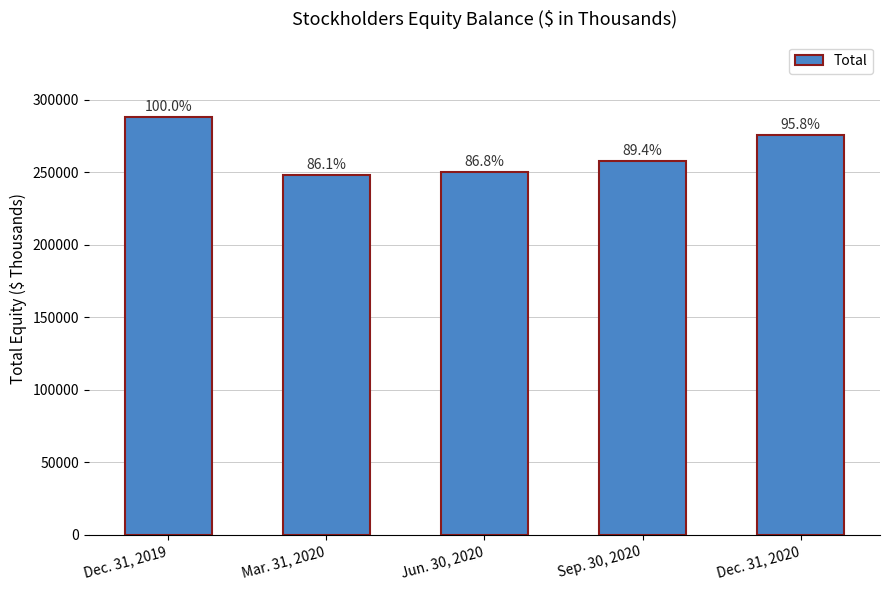

Are the bars horizontal?

No